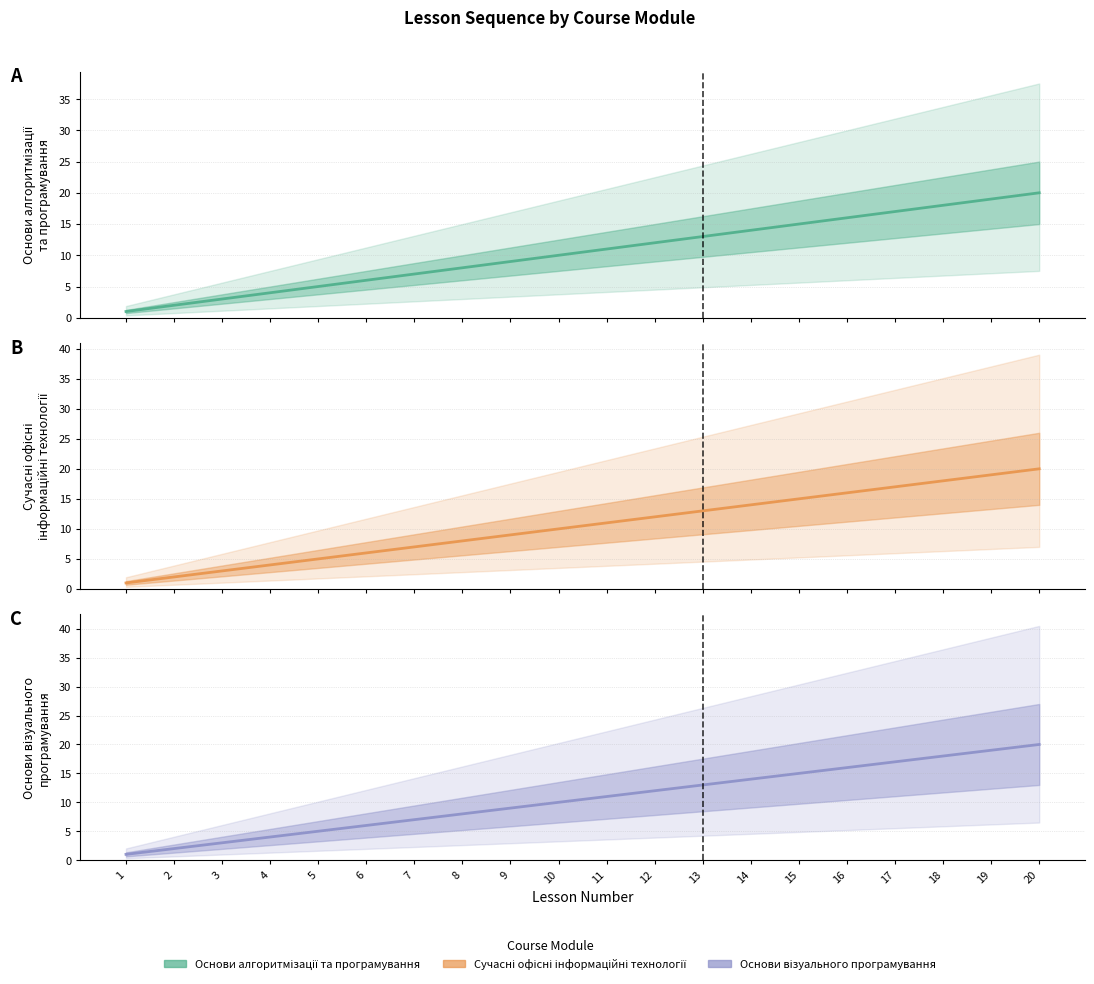

The value of Сучасні офісні інформаційні технології at 20 is 20. True or false?

True